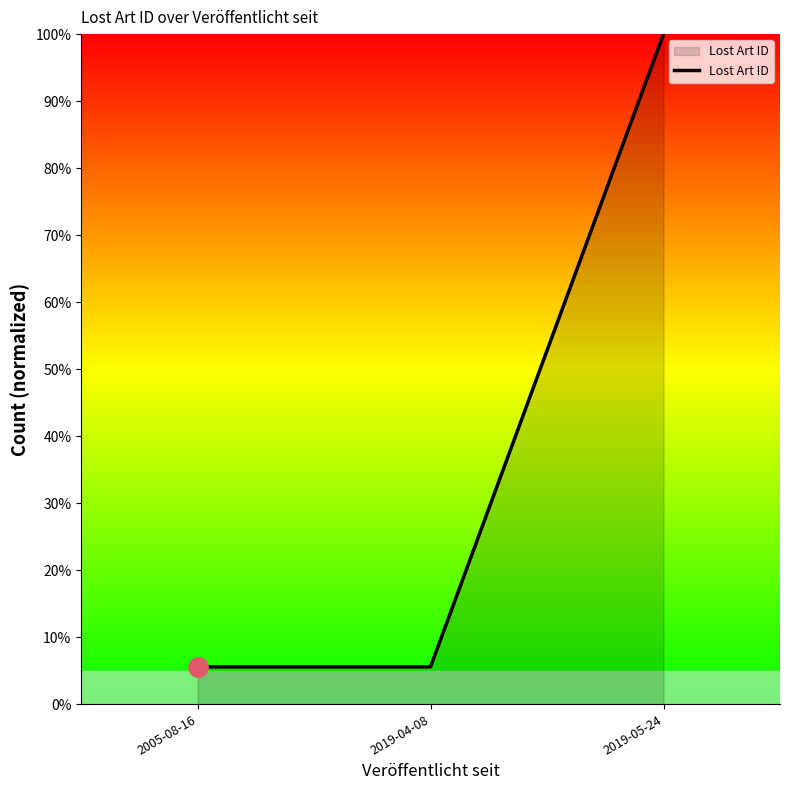

Which has a higher value, 2005-08-16 or 2019-05-24?

2019-05-24